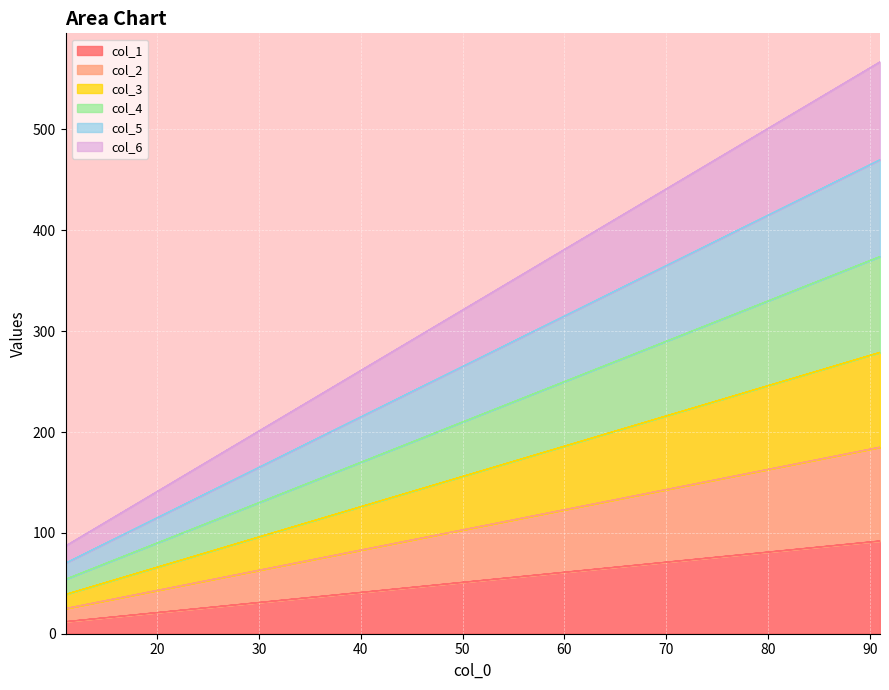

The value of col_6 at 41 is 80. True or false?

False